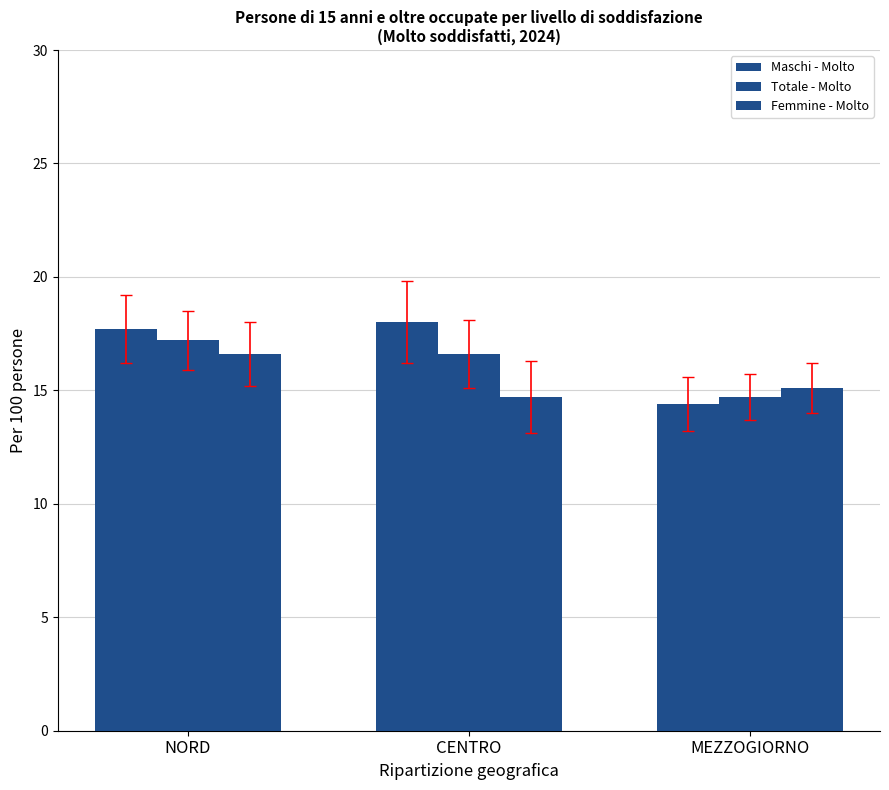

Rank the series at MEZZOGIORNO from lowest to highest value.

Maschi - Molto, Totale - Molto, Femmine - Molto